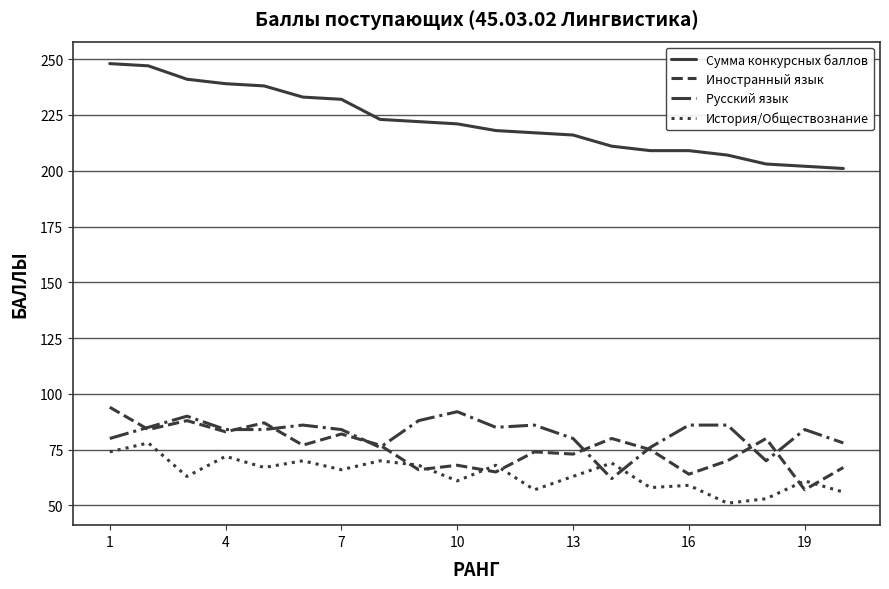

At how many categories does at least one series exceed 101?

20